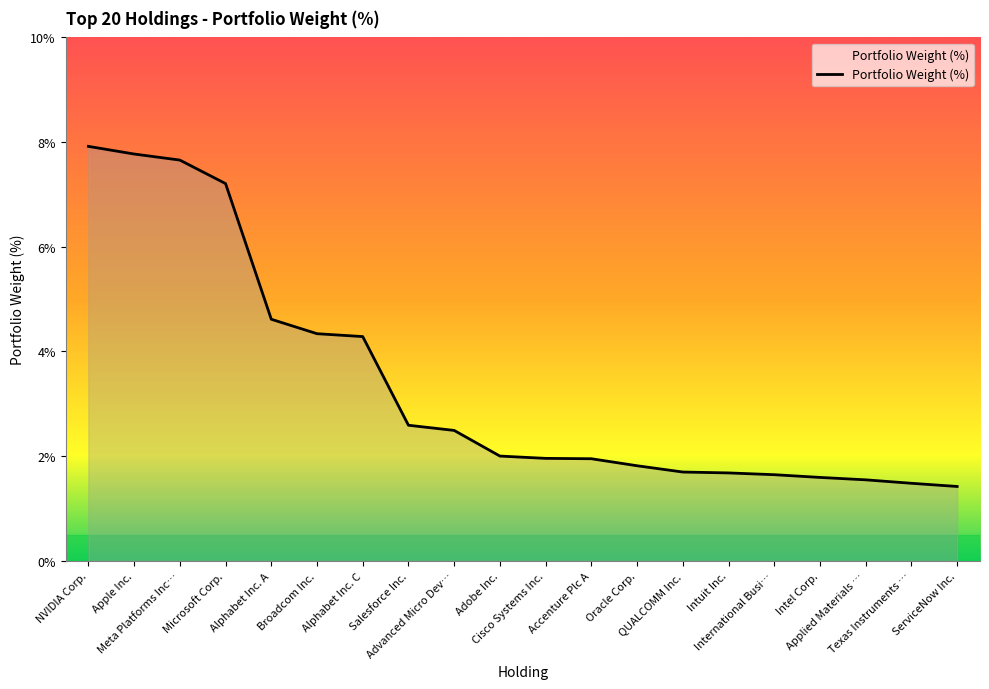

What is the smallest value displayed?

1.4